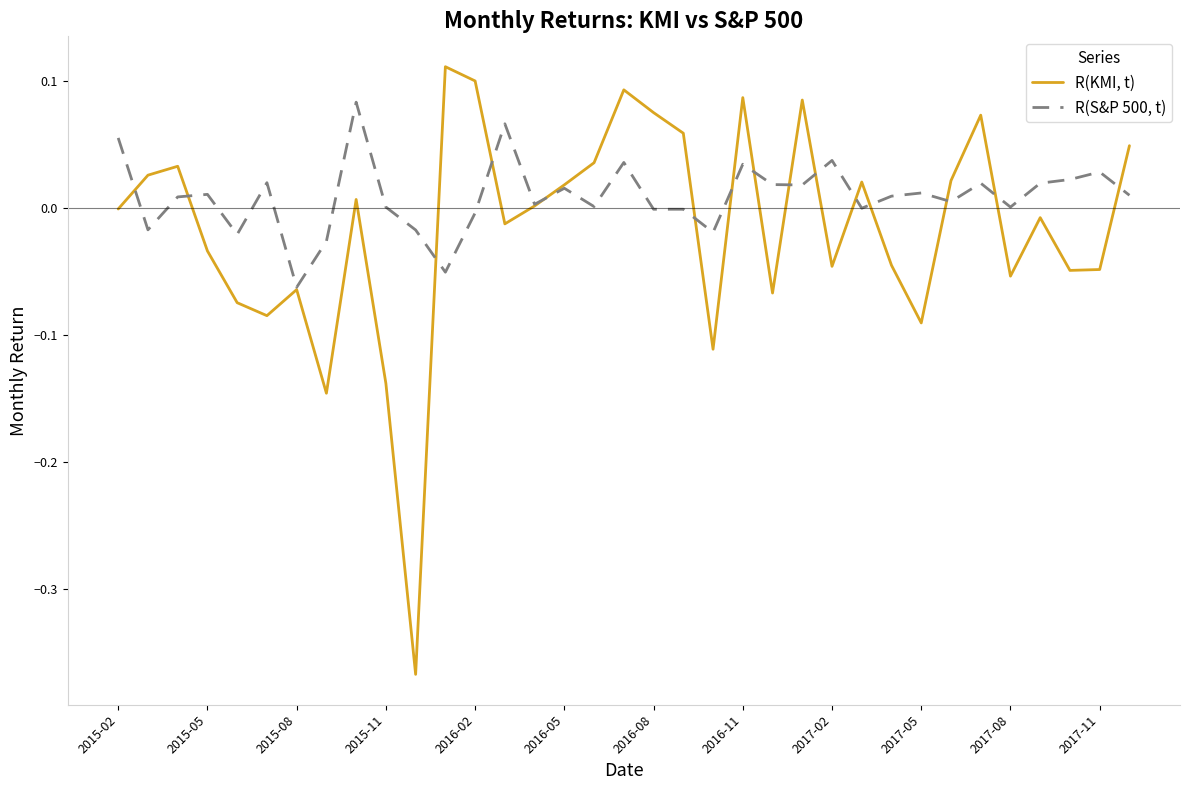

Which series has the widest spread of values?

R(KMI, t)